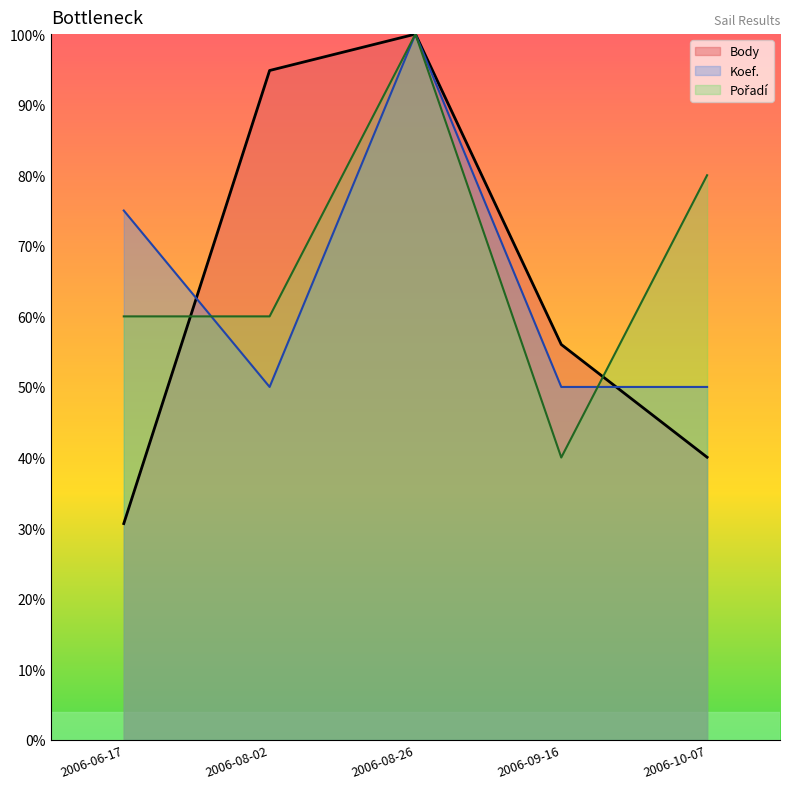

What is the difference between the Koef. values at 2006-08-26 and 2006-09-16?

50.0